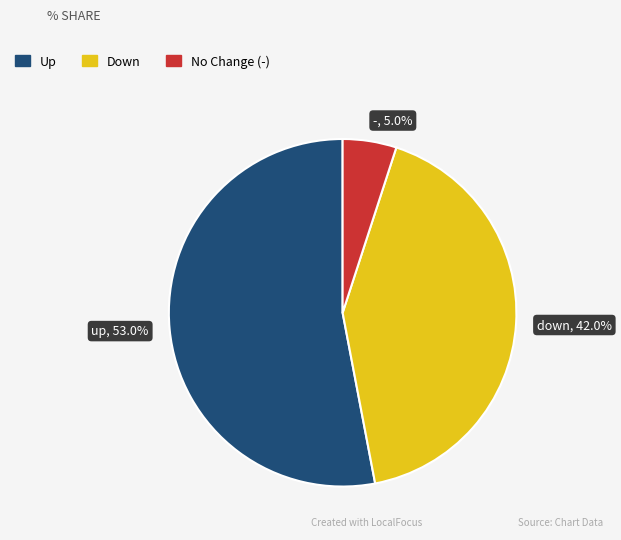

The - slice represents 10% of the pie. True or false?

False